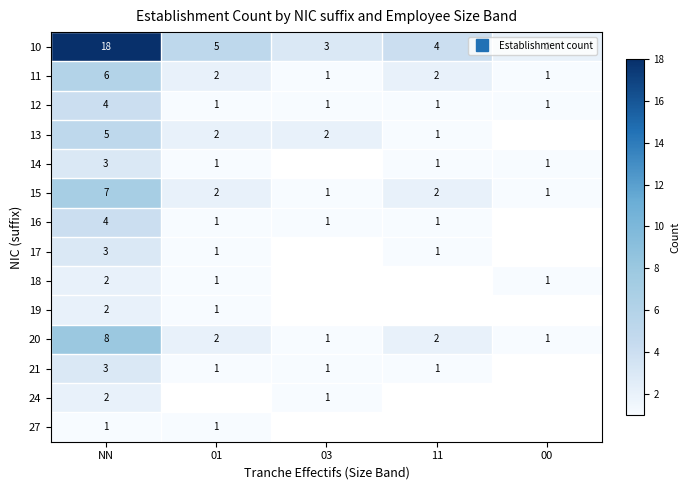

What is the difference between the highest and lowest values at 01?

4.0